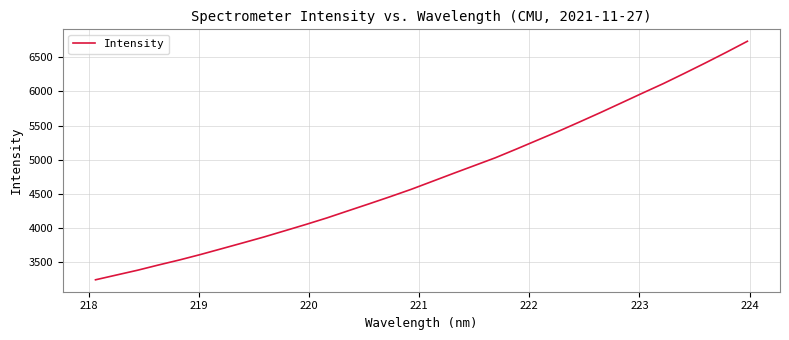

What is the difference between the maximum and minimum values?

3489.1